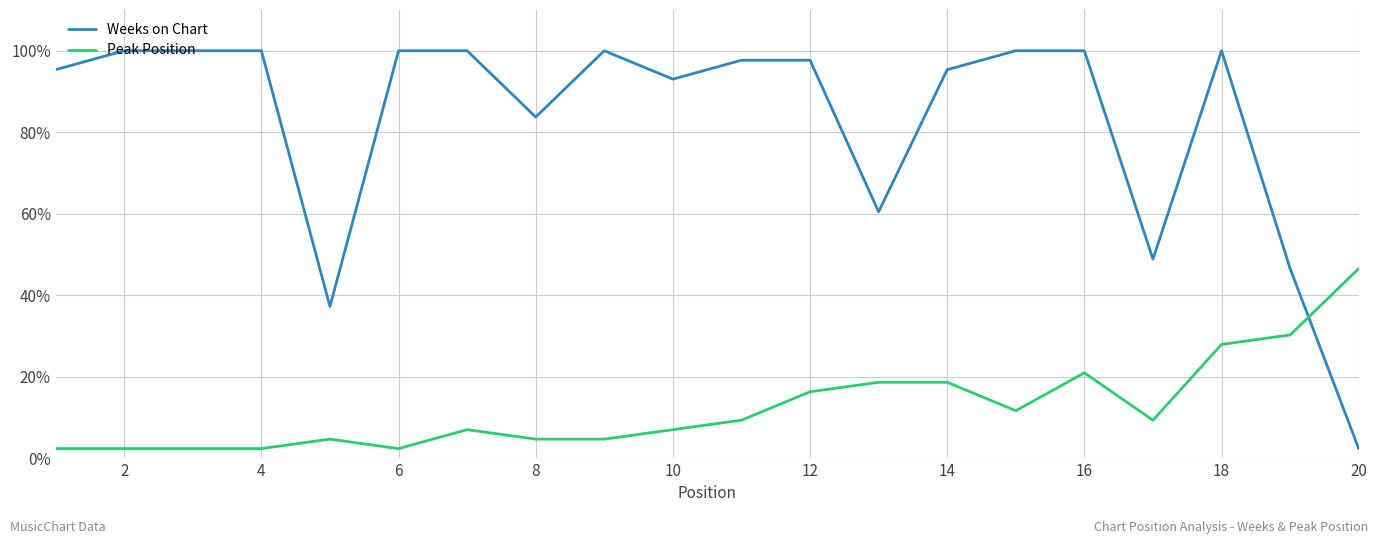

What is the difference between the maximum and minimum values in the Peak Position series?

44.2